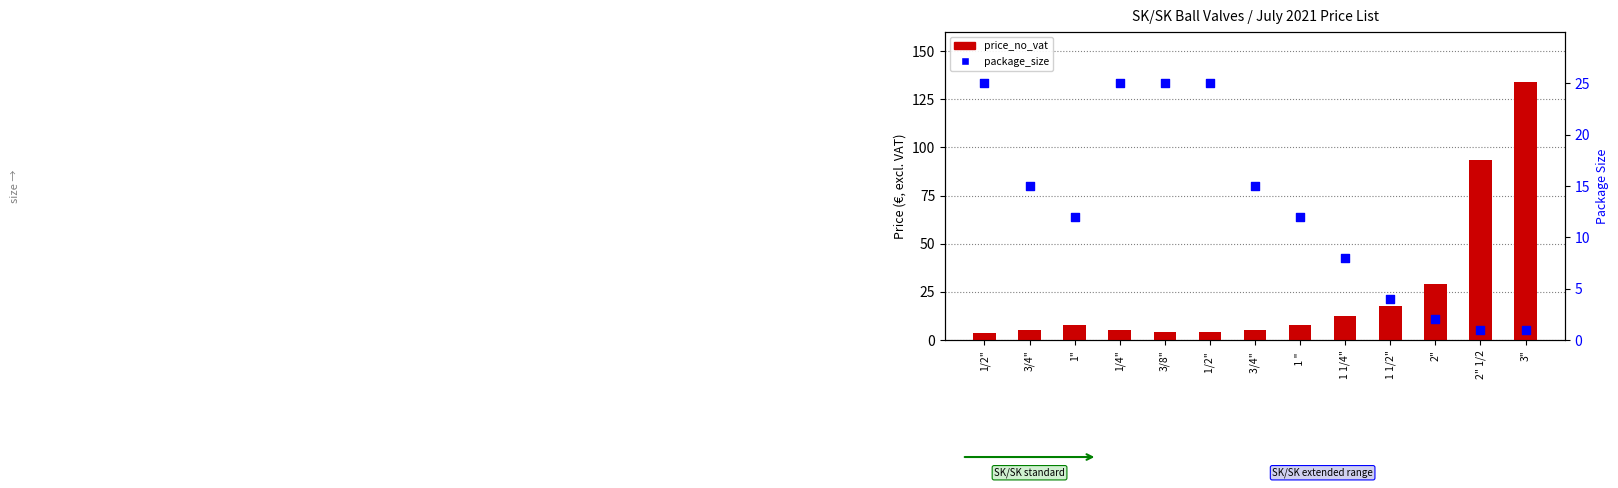

What is the total value across all series at 1/2" ?

29.4